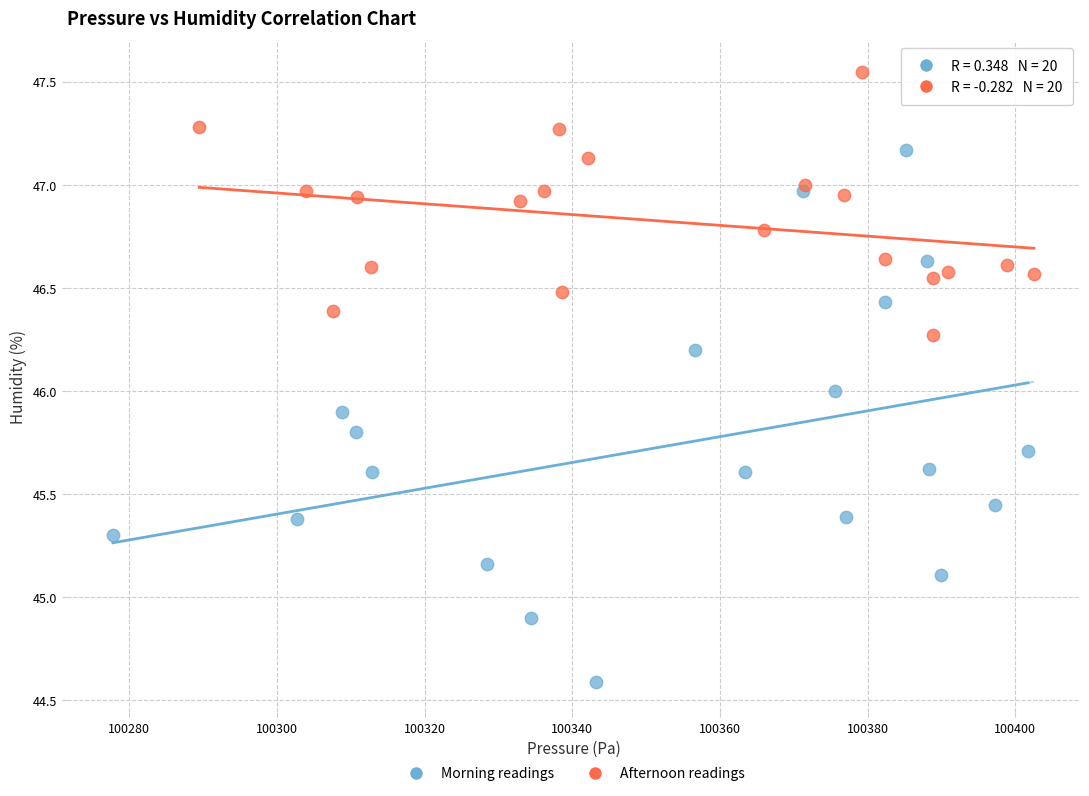

Which series has the largest Y range (max minus min)?

Morning readings